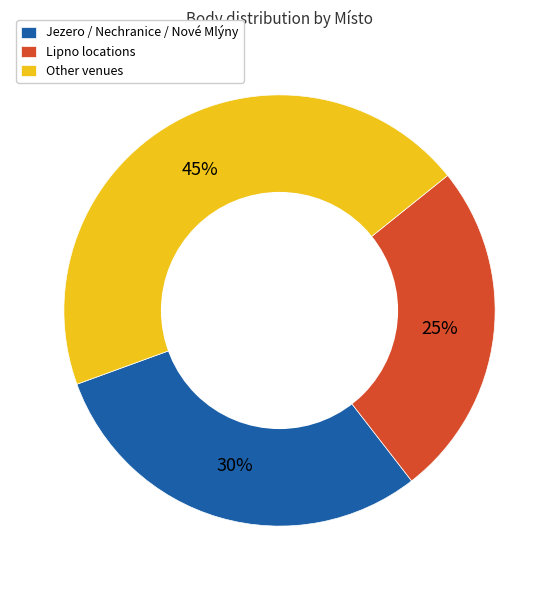

To the nearest percent, what is the average slice percentage?

33%